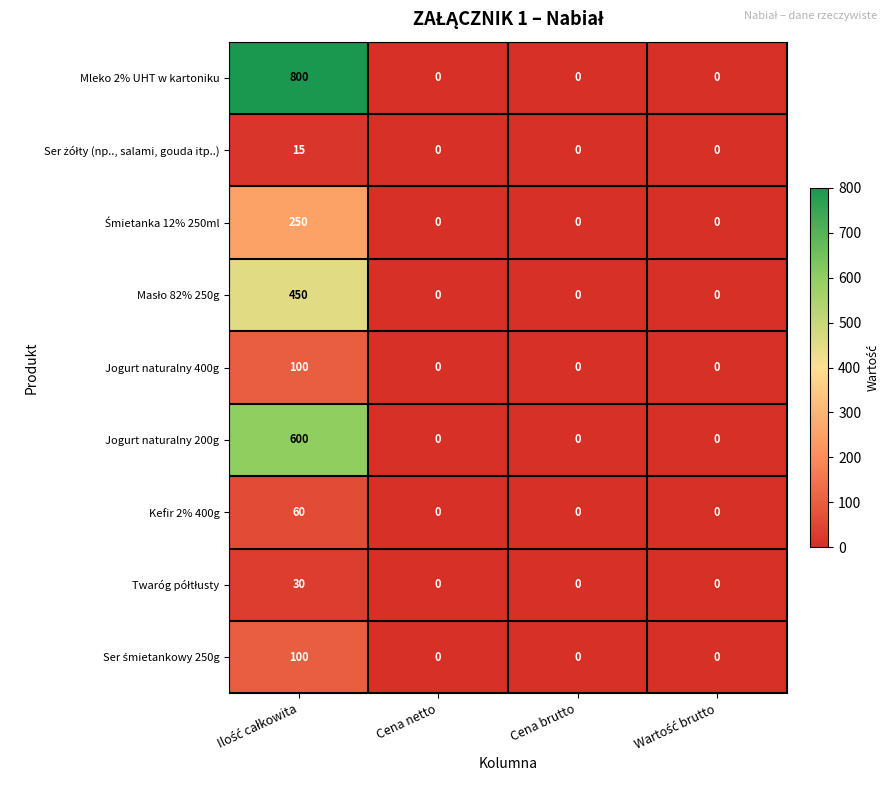

Which series has the widest spread of values?

Mleko 2% UHT w kartoniku